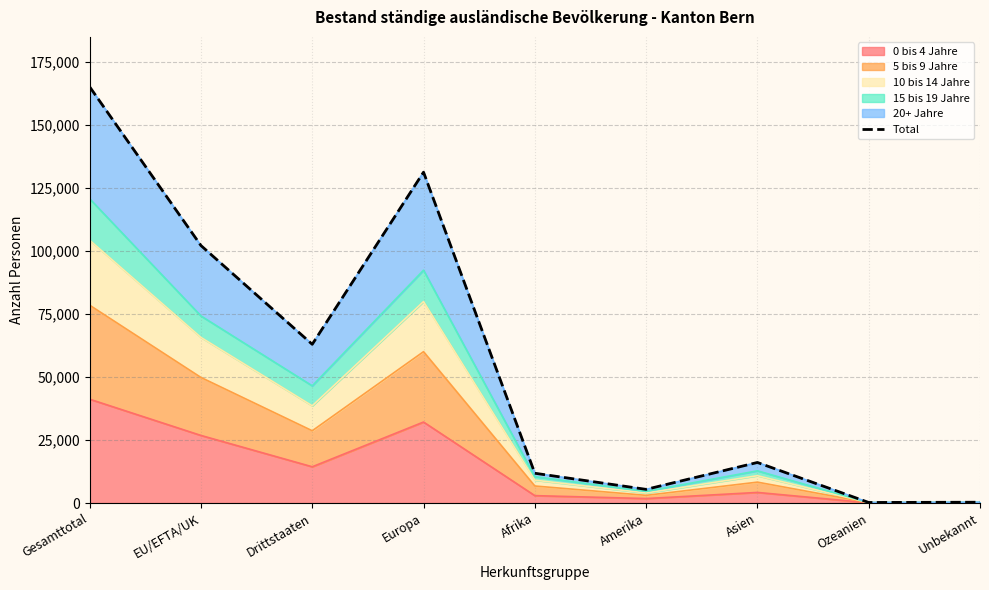

At which label is the value closest to 82687?

EU/EFTA/UK